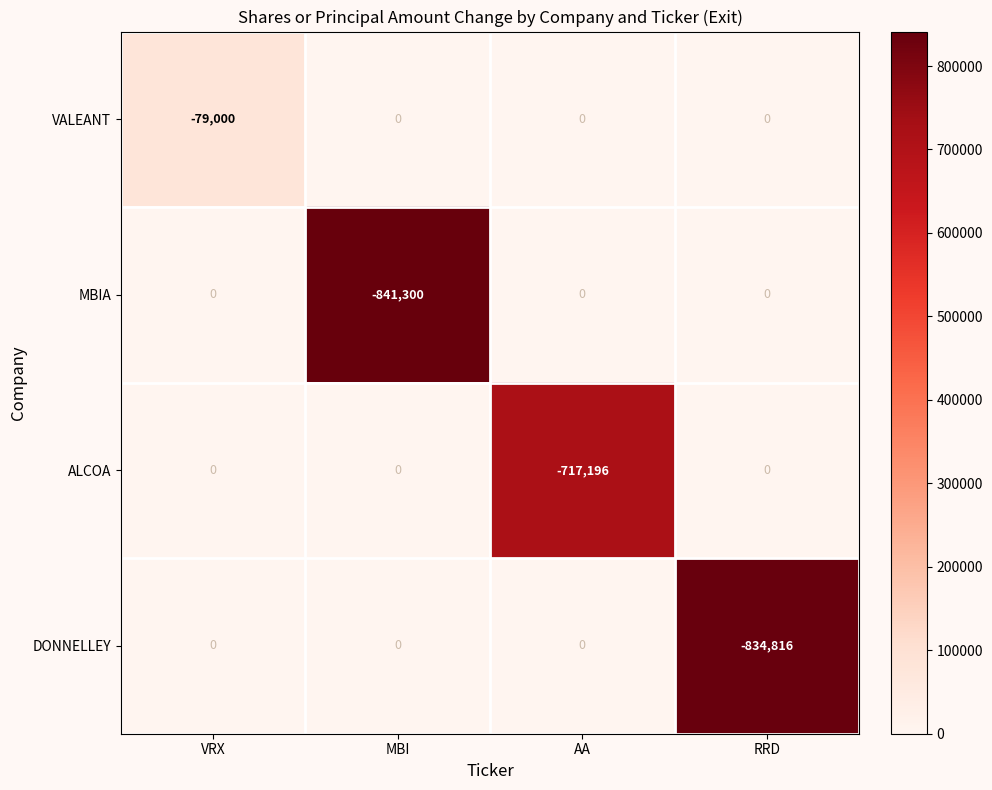

What is the difference between the highest and lowest values at VRX?

79000